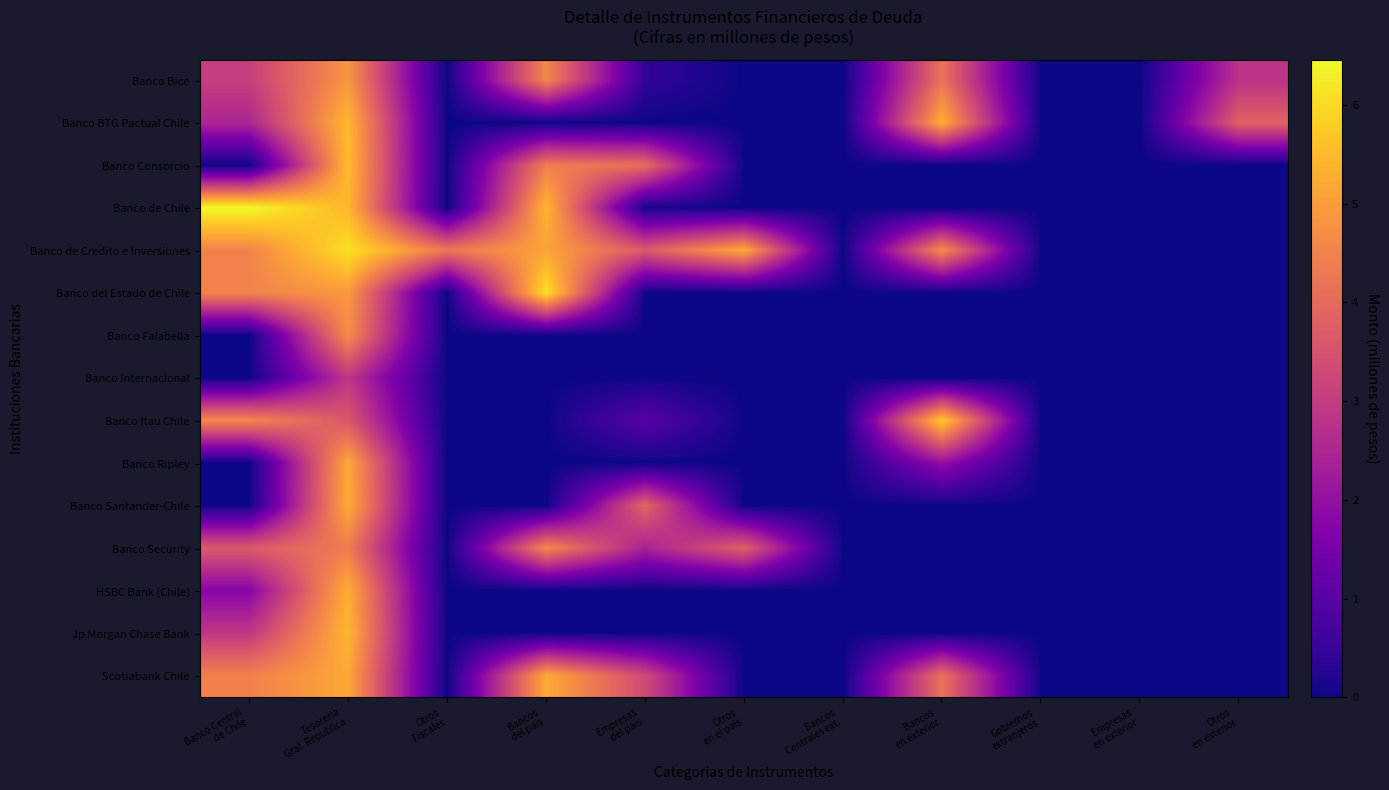

Reading left to right, transcribe all the data shown in this chart.

Banco Bice: Banco Central
de Chile=3.1	Tesoreria
Gral. Republica=4.9	Otros
Fiscales=0.0	Bancos
del pais=4.6	Empresas
del pais=0.4	Otros
en el pais=0.0	Bancos
Centrales ext.=0.0	Bancos
en exterior=4.2	Gobiernos
extranjeros=0.0	Empresas
en exterior=0.0	Otros
en exterior=2.8
Banco BTG Pactual Chile: Banco Central
de Chile=2.5	Tesoreria
Gral. Republica=5.5	Otros
Fiscales=0.0	Bancos
del pais=0.0	Empresas
del pais=0.0	Otros
en el pais=0.0	Bancos
Centrales ext.=0.0	Bancos
en exterior=5.3	Gobiernos
extranjeros=0.0	Empresas
en exterior=0.0	Otros
en exterior=3.8
Banco Consorcio: Banco Central
de Chile=0.0	Tesoreria
Gral. Republica=5.5	Otros
Fiscales=0.0	Bancos
del pais=4.4	Empresas
del pais=4.1	Otros
en el pais=0.0	Bancos
Centrales ext.=0.0	Bancos
en exterior=0.0	Gobiernos
extranjeros=0.0	Empresas
en exterior=0.0	Otros
en exterior=0.0
Banco de Chile: Banco Central
de Chile=6.5	Tesoreria
Gral. Republica=5.4	Otros
Fiscales=0.0	Bancos
del pais=5.4	Empresas
del pais=0.1	Otros
en el pais=0.0	Bancos
Centrales ext.=0.0	Bancos
en exterior=0.0	Gobiernos
extranjeros=0.0	Empresas
en exterior=0.0	Otros
en exterior=0.0
Banco de Credito e Inversiones: Banco Central
de Chile=4.5	Tesoreria
Gral. Republica=6.1	Otros
Fiscales=4.3	Bancos
del pais=5.1	Empresas
del pais=3.7	Otros
en el pais=5.2	Bancos
Centrales ext.=0.0	Bancos
en exterior=4.7	Gobiernos
extranjeros=0.0	Empresas
en exterior=0.0	Otros
en exterior=0.0
Banco del Estado de Chile: Banco Central
de Chile=4.5	Tesoreria
Gral. Republica=4.9	Otros
Fiscales=0.0	Bancos
del pais=6.1	Empresas
del pais=0.0	Otros
en el pais=0.0	Bancos
Centrales ext.=0.0	Bancos
en exterior=0.0	Gobiernos
extranjeros=0.0	Empresas
en exterior=0.0	Otros
en exterior=0.0
Banco Falabella: Banco Central
de Chile=0.0	Tesoreria
Gral. Republica=4.7	Otros
Fiscales=0.0	Bancos
del pais=0.0	Empresas
del pais=0.0	Otros
en el pais=0.0	Bancos
Centrales ext.=0.0	Bancos
en exterior=0.0	Gobiernos
extranjeros=0.0	Empresas
en exterior=0.0	Otros
en exterior=0.0
Banco Internacional: Banco Central
de Chile=0.0	Tesoreria
Gral. Republica=2.9	Otros
Fiscales=0.0	Bancos
del pais=0.0	Empresas
del pais=0.0	Otros
en el pais=0.0	Bancos
Centrales ext.=0.0	Bancos
en exterior=0.0	Gobiernos
extranjeros=0.0	Empresas
en exterior=0.0	Otros
en exterior=0.0
Banco Itau Chile: Banco Central
de Chile=4.6	Tesoreria
Gral. Republica=3.6	Otros
Fiscales=0.0	Bancos
del pais=0.0	Empresas
del pais=1.0	Otros
en el pais=0.0	Bancos
Centrales ext.=0.0	Bancos
en exterior=5.7	Gobiernos
extranjeros=0.0	Empresas
en exterior=0.0	Otros
en exterior=0.0
Banco Ripley: Banco Central
de Chile=0.0	Tesoreria
Gral. Republica=5.2	Otros
Fiscales=0.0	Bancos
del pais=0.0	Empresas
del pais=0.0	Otros
en el pais=0.0	Bancos
Centrales ext.=0.0	Bancos
en exterior=2.0	Gobiernos
extranjeros=0.0	Empresas
en exterior=0.0	Otros
en exterior=0.0
Banco Santander-Chile: Banco Central
de Chile=0.0	Tesoreria
Gral. Republica=5.3	Otros
Fiscales=0.0	Bancos
del pais=0.0	Empresas
del pais=3.9	Otros
en el pais=0.0	Bancos
Centrales ext.=0.0	Bancos
en exterior=0.0	Gobiernos
extranjeros=0.0	Empresas
en exterior=0.0	Otros
en exterior=0.0
Banco Security: Banco Central
de Chile=3.7	Tesoreria
Gral. Republica=4.4	Otros
Fiscales=0.0	Bancos
del pais=4.6	Empresas
del pais=2.4	Otros
en el pais=3.8	Bancos
Centrales ext.=0.0	Bancos
en exterior=0.0	Gobiernos
extranjeros=0.0	Empresas
en exterior=0.0	Otros
en exterior=0.0
HSBC Bank (Chile): Banco Central
de Chile=1.8	Tesoreria
Gral. Republica=5.3	Otros
Fiscales=0.0	Bancos
del pais=0.0	Empresas
del pais=0.0	Otros
en el pais=0.0	Bancos
Centrales ext.=0.0	Bancos
en exterior=0.0	Gobiernos
extranjeros=0.0	Empresas
en exterior=0.0	Otros
en exterior=0.0
Jp Morgan Chase Bank: Banco Central
de Chile=2.9	Tesoreria
Gral. Republica=5.4	Otros
Fiscales=0.0	Bancos
del pais=0.0	Empresas
del pais=0.0	Otros
en el pais=0.0	Bancos
Centrales ext.=0.0	Bancos
en exterior=0.0	Gobiernos
extranjeros=0.0	Empresas
en exterior=0.0	Otros
en exterior=0.0
Scotiabank Chile: Banco Central
de Chile=4.5	Tesoreria
Gral. Republica=5.2	Otros
Fiscales=0.0	Bancos
del pais=5.2	Empresas
del pais=3.3	Otros
en el pais=0.0	Bancos
Centrales ext.=0.0	Bancos
en exterior=4.2	Gobiernos
extranjeros=0.0	Empresas
en exterior=0.0	Otros
en exterior=0.0